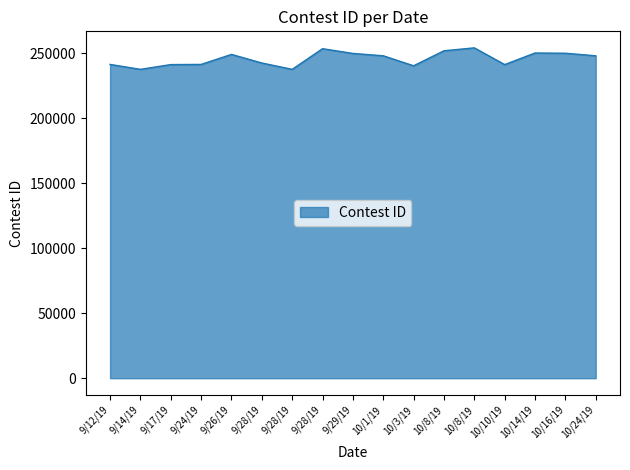

Reading right to left, extract all data points from this chart.

10/24/19=248242	10/16/19=250203	10/14/19=250384	10/10/19=241468	10/8/19=254343	10/8/19=252095	10/3/19=240543	10/1/19=248239	9/29/19=250048	9/28/19=253708	9/28/19=237805	9/28/19=242679	9/26/19=249295	9/24/19=241592	9/17/19=241462	9/14/19=237803	9/12/19=241586